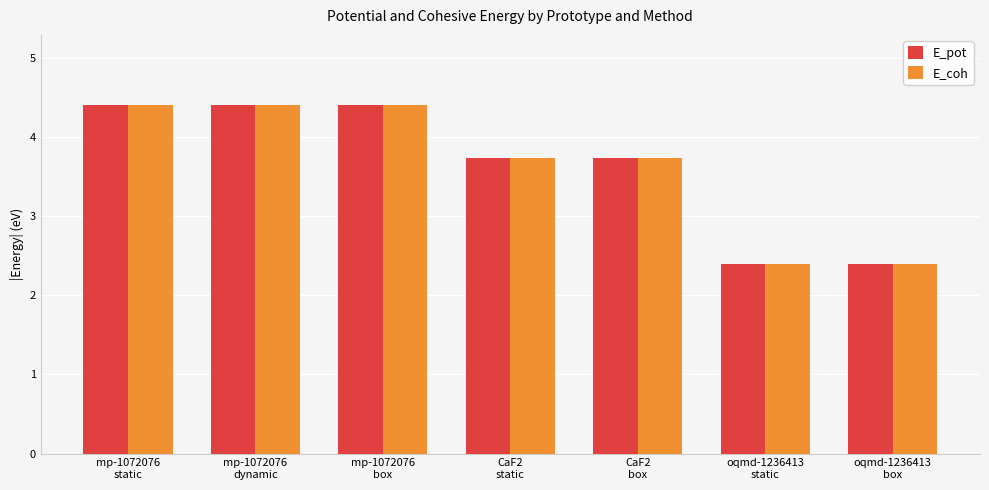

What is the difference between the maximum and second lowest values in the E_coh series?

2.0